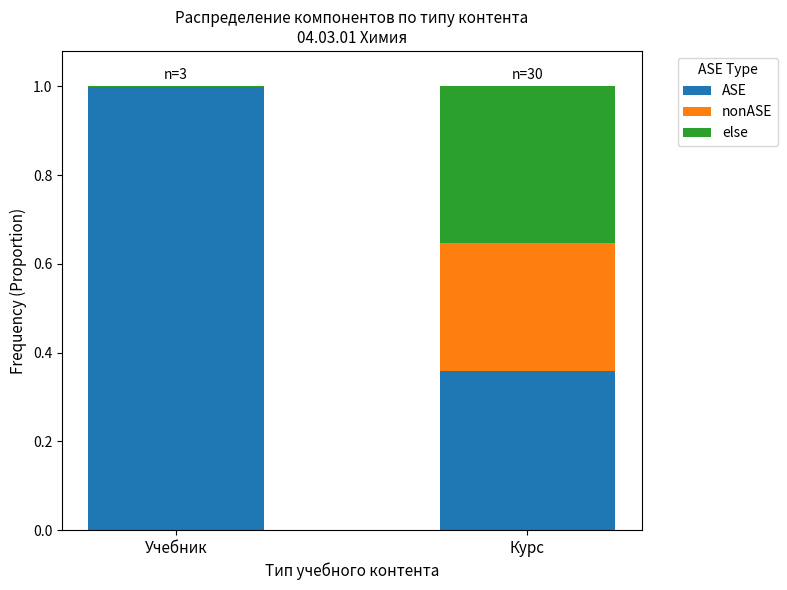

Does the chart contain stacked bars?

Yes